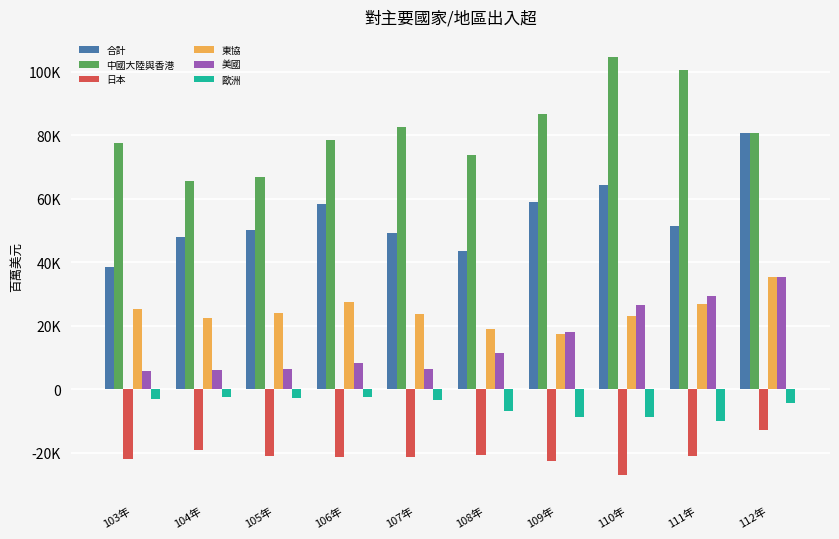

At which category does the chart reach its peak across all series?

110年